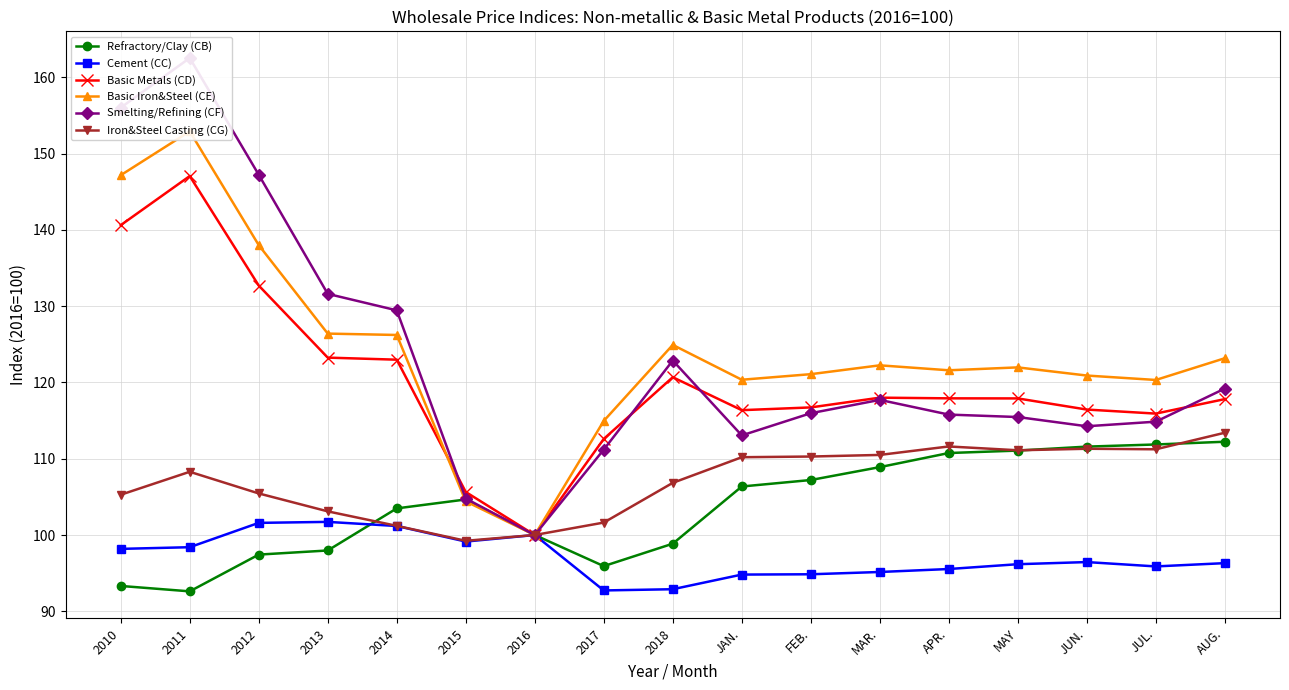

Reading left to right, list all the values displayed in this chart.

Refractory/Clay (CB): 93.3	92.6	97.4	98.0	103.5	104.7	100.0	95.9	98.9	106.4	107.2	108.9	110.8	111.1	111.6	111.9	112.2
Cement (CC): 98.2	98.4	101.6	101.7	101.2	99.1	100.0	92.7	92.9	94.8	94.8	95.2	95.5	96.2	96.5	95.9	96.3
Basic Metals (CD): 140.6	147.1	132.7	123.3	123.0	105.6	100.0	112.6	120.7	116.4	116.7	118.0	117.9	117.9	116.5	115.9	117.8
Basic Iron&Steel (CE): 147.2	152.9	138.0	126.4	126.2	104.4	100.0	115.0	124.9	120.4	121.1	122.2	121.6	122.0	120.9	120.3	123.2
Smelting/Refining (CF): 156.0	162.6	147.2	131.6	129.5	104.8	100.0	111.2	122.9	113.1	116.0	117.7	115.8	115.5	114.3	114.9	119.2
Iron&Steel Casting (CG): 105.3	108.3	105.5	103.1	101.2	99.2	100.0	101.6	106.8	110.2	110.3	110.5	111.6	111.1	111.3	111.2	113.4